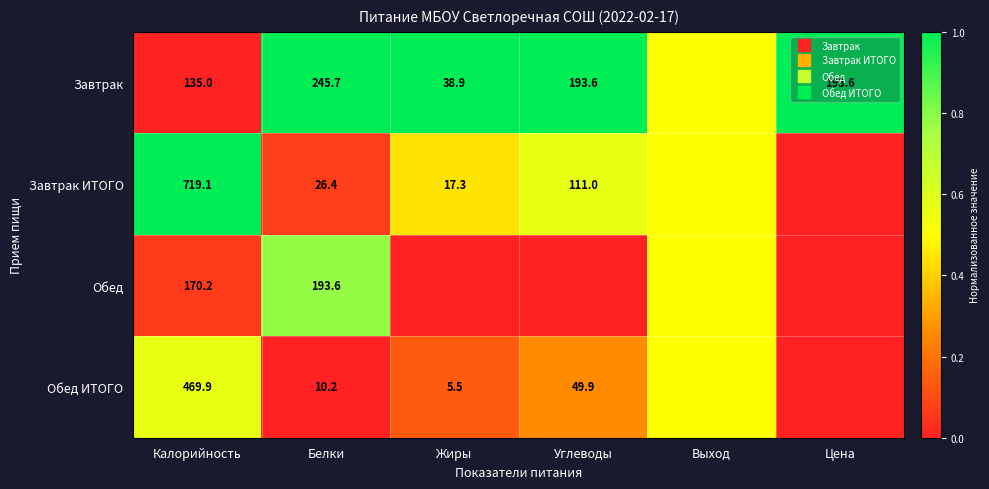

What is the difference between the second highest and minimum values in the Обед ИТОГО series?

0.5